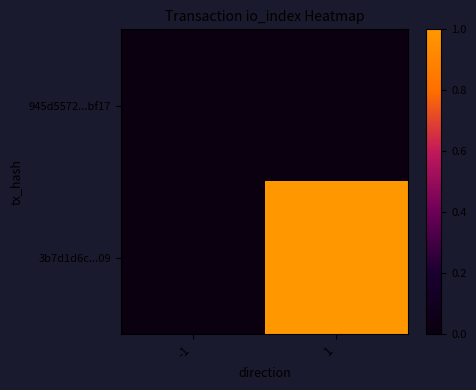

What is the total value across all series at 1?

1